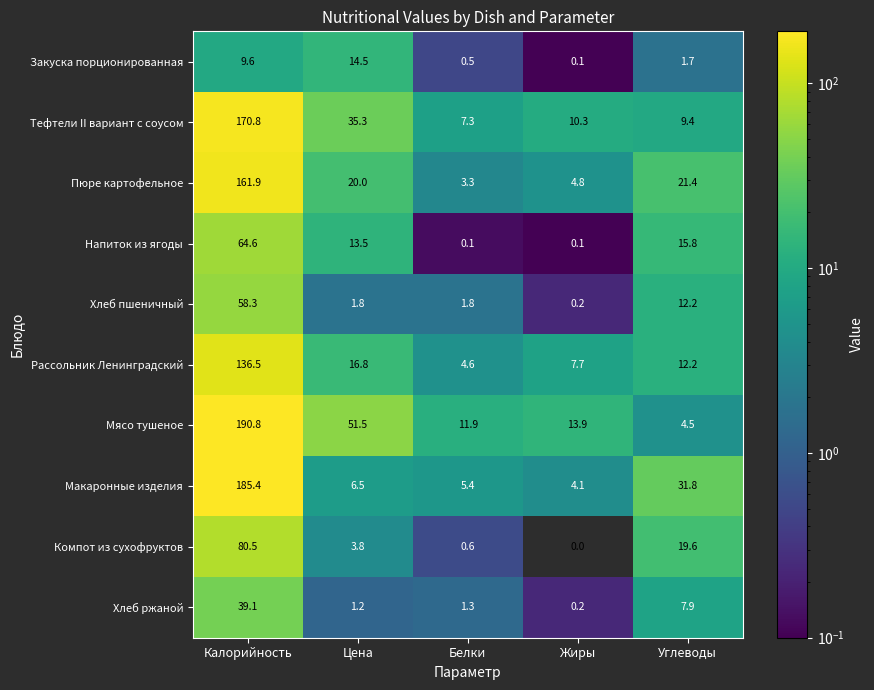

Which category has the lowest value across all series?

Жиры